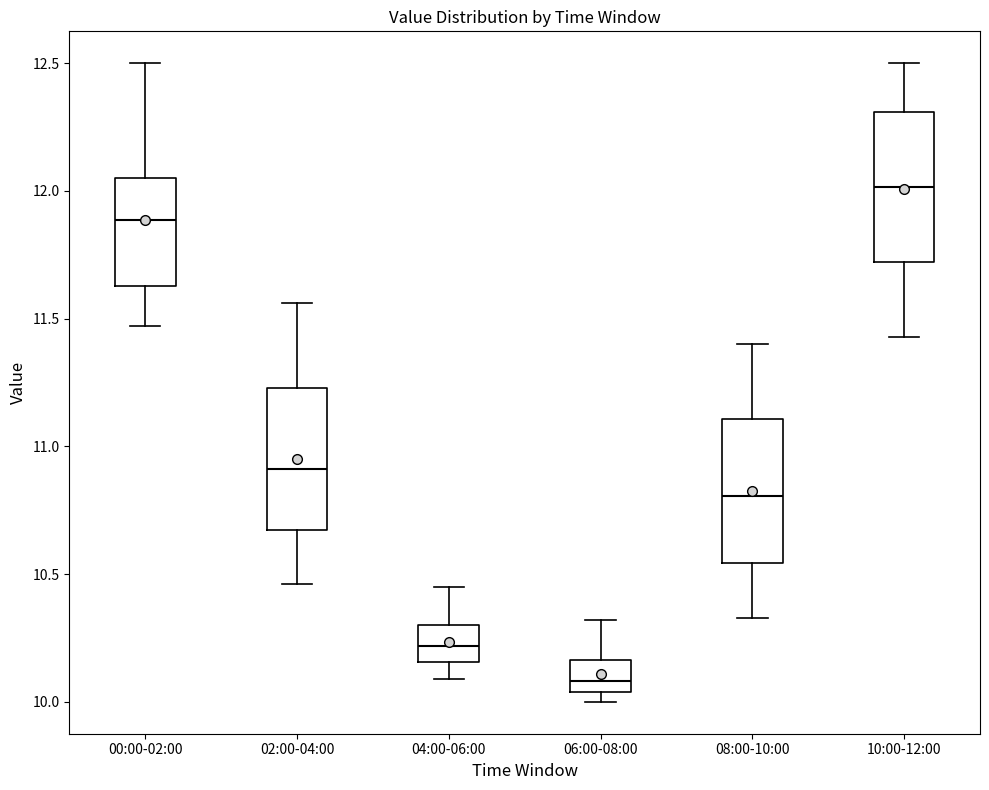

Reading left to right, transcribe this box plot: for each box, give where its median line is, the range the box spans, and where its two whiskers end, as read against the y-axis. The values are not printed on the chart, so give them approximately, as read against the axis.

00:00-02:00: median 11.90, box 11.65 to 12.05, whiskers 11.45 to 12.50
02:00-04:00: median 10.90, box 10.65 to 11.25, whiskers 10.45 to 11.55
04:00-06:00: median 10.20, box 10.15 to 10.30, whiskers 10.10 to 10.45
06:00-08:00: median 10.10, box 10.05 to 10.15, whiskers 10.00 to 10.30
08:00-10:00: median 10.80, box 10.55 to 11.10, whiskers 10.35 to 11.40
10:00-12:00: median 12.00, box 11.70 to 12.30, whiskers 11.45 to 12.50